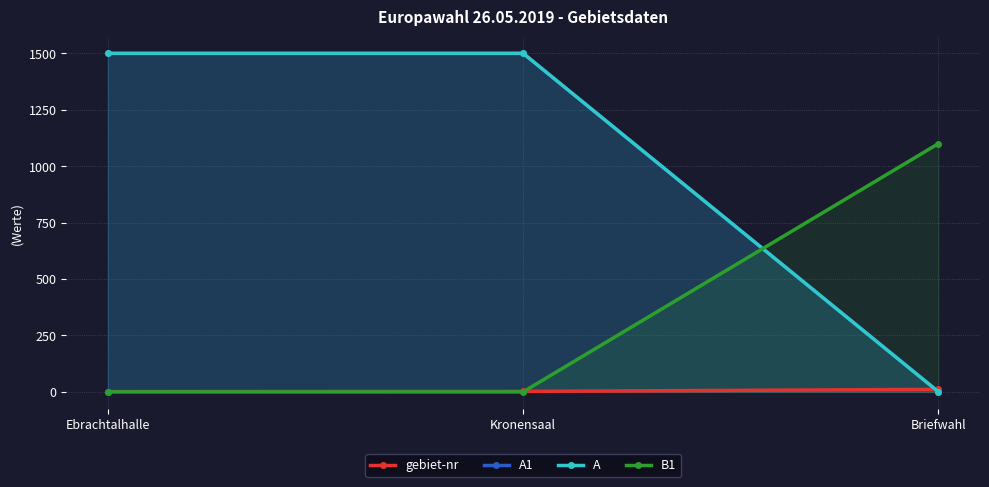

What is the approximate value of A at Kronensaal, to the nearest 10?

1500